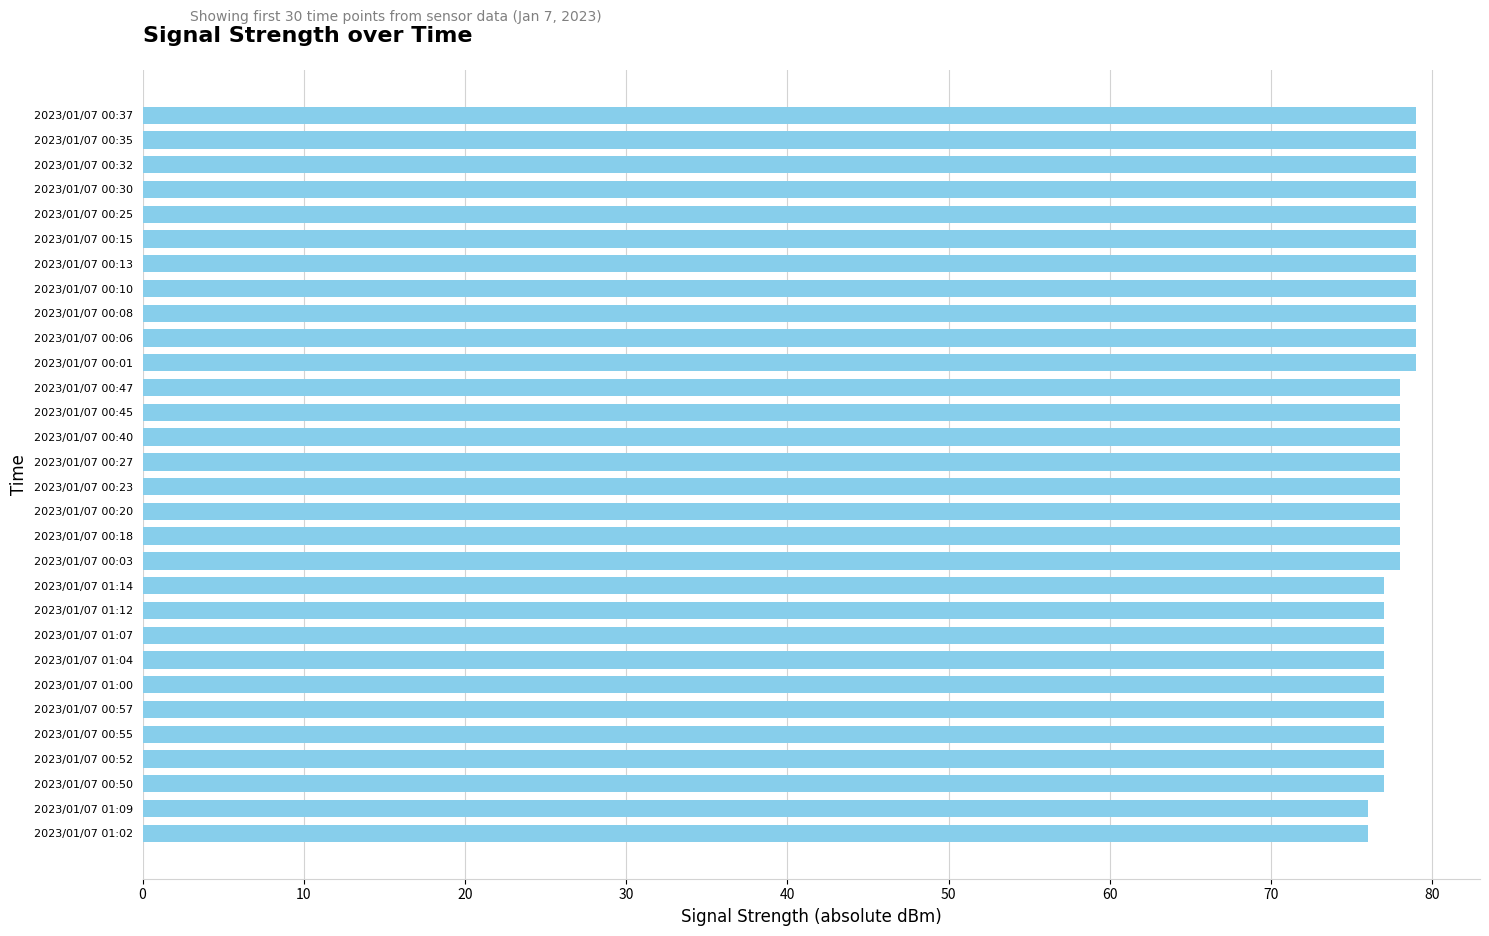

What is the minimum value shown in the chart?

76